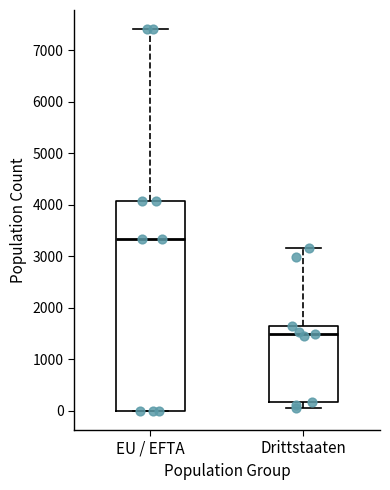

Where is the upper edge of the box for EU / EFTA on the y-axis? The values are not printed on the chart, so give them approximately, as read against the axis.

4100